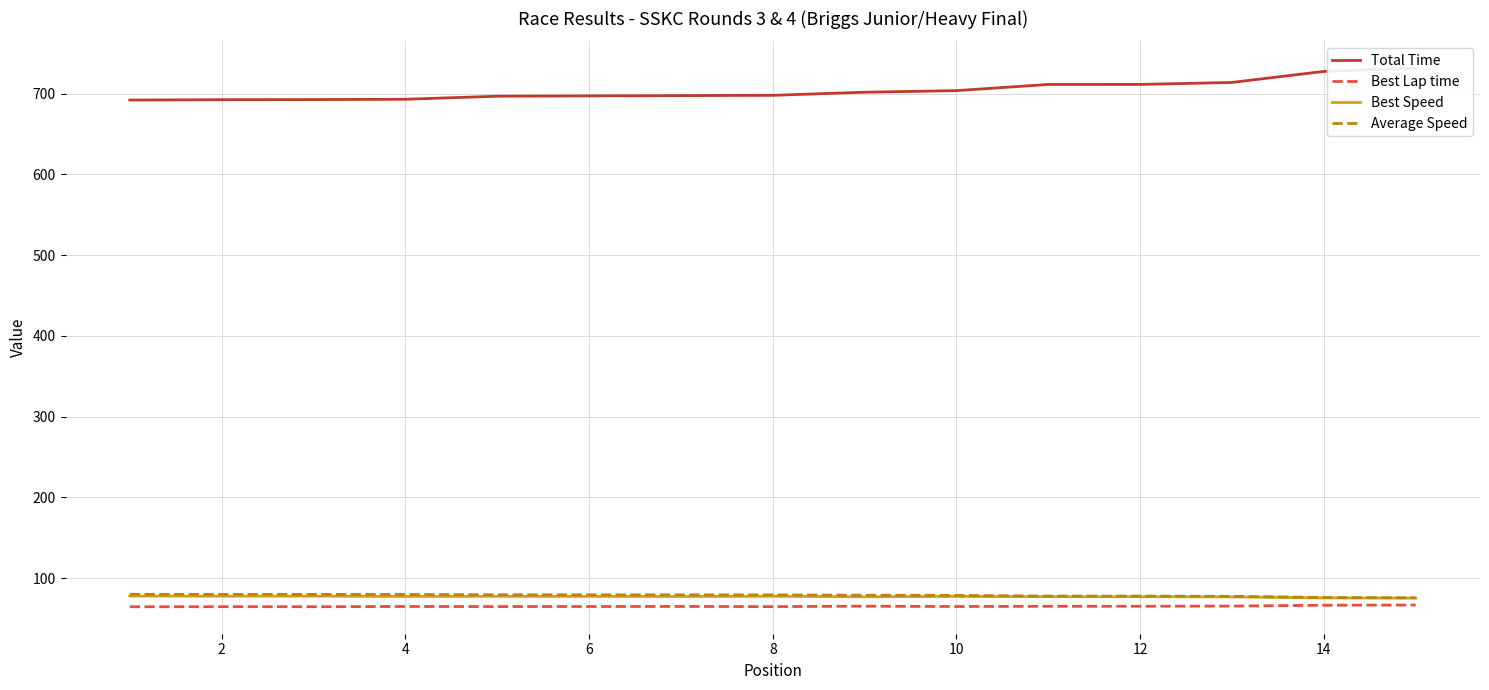

The value of Average Speed at 4 is 140.5. True or false?

False